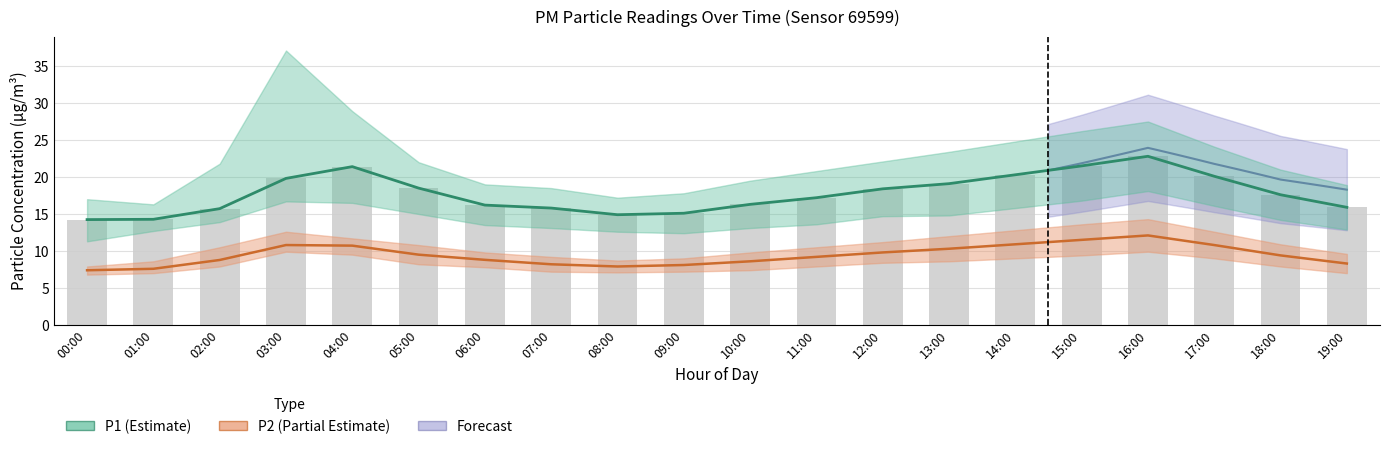

What is the value of the P2 bar at the 19th from the left?

9.4